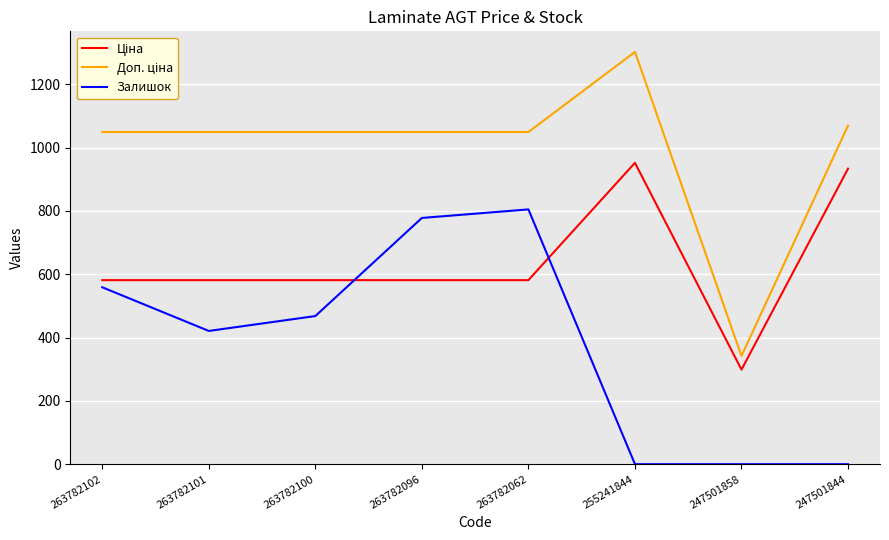

What is the approximate value of Залишок at 263782096?

778.0